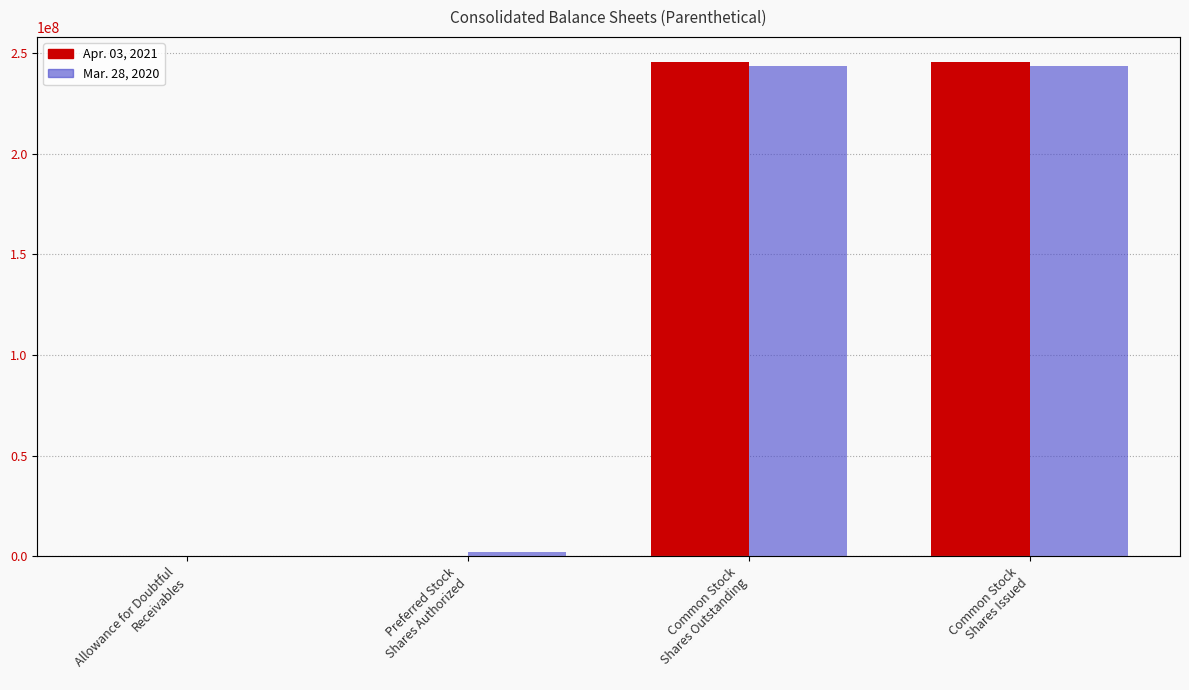

The value of Apr. 03, 2021 at Common Stock
Shares Issued is 245808000. True or false?

True